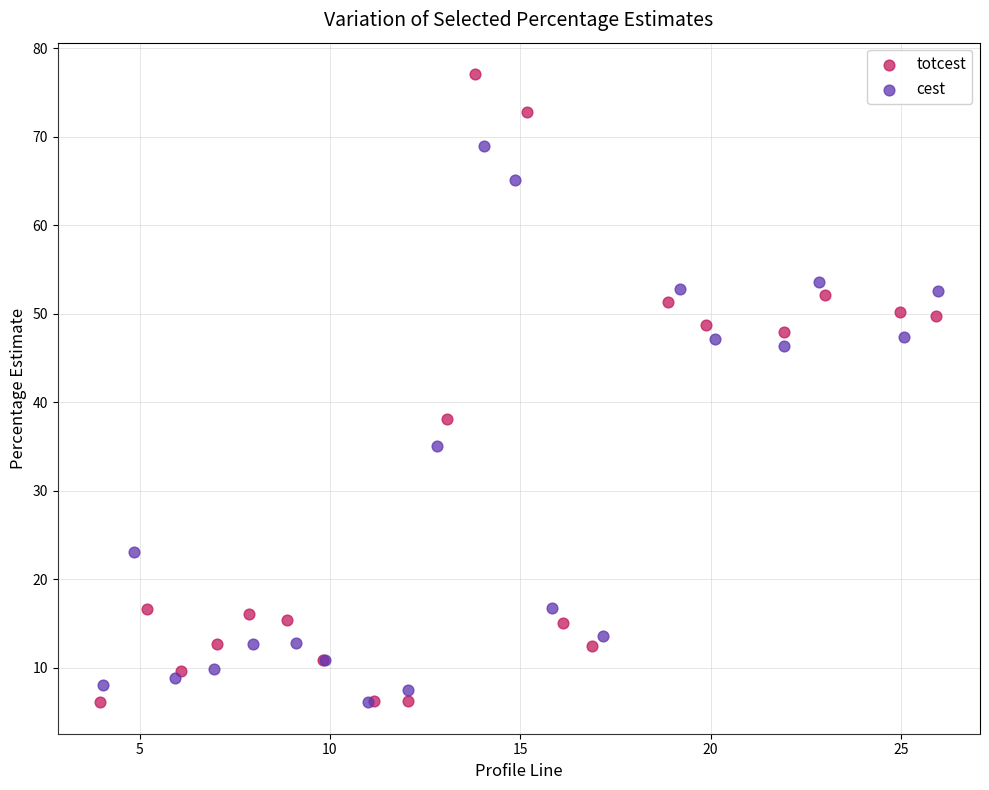

Which series has the widest spread of Y values?

totcest